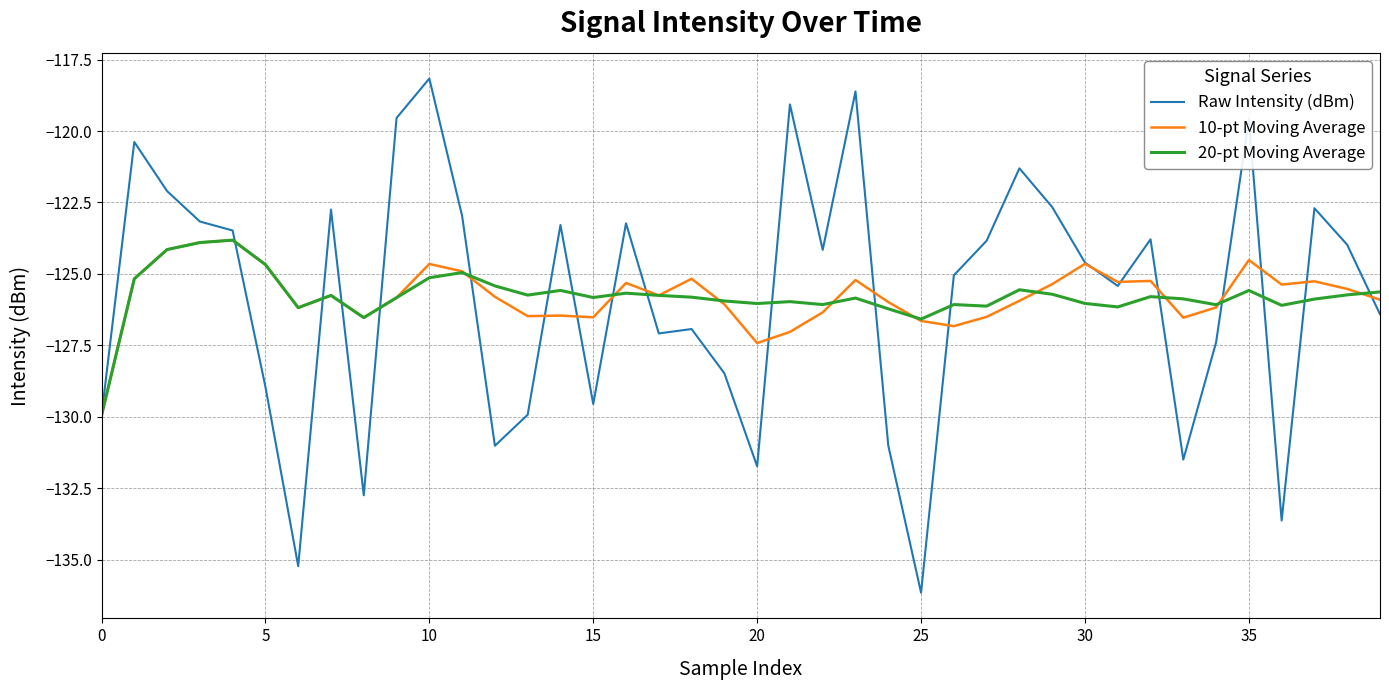

Which series ends up on top after the final intersection of 20-pt Moving Average and 10-pt Moving Average?

20-pt Moving Average